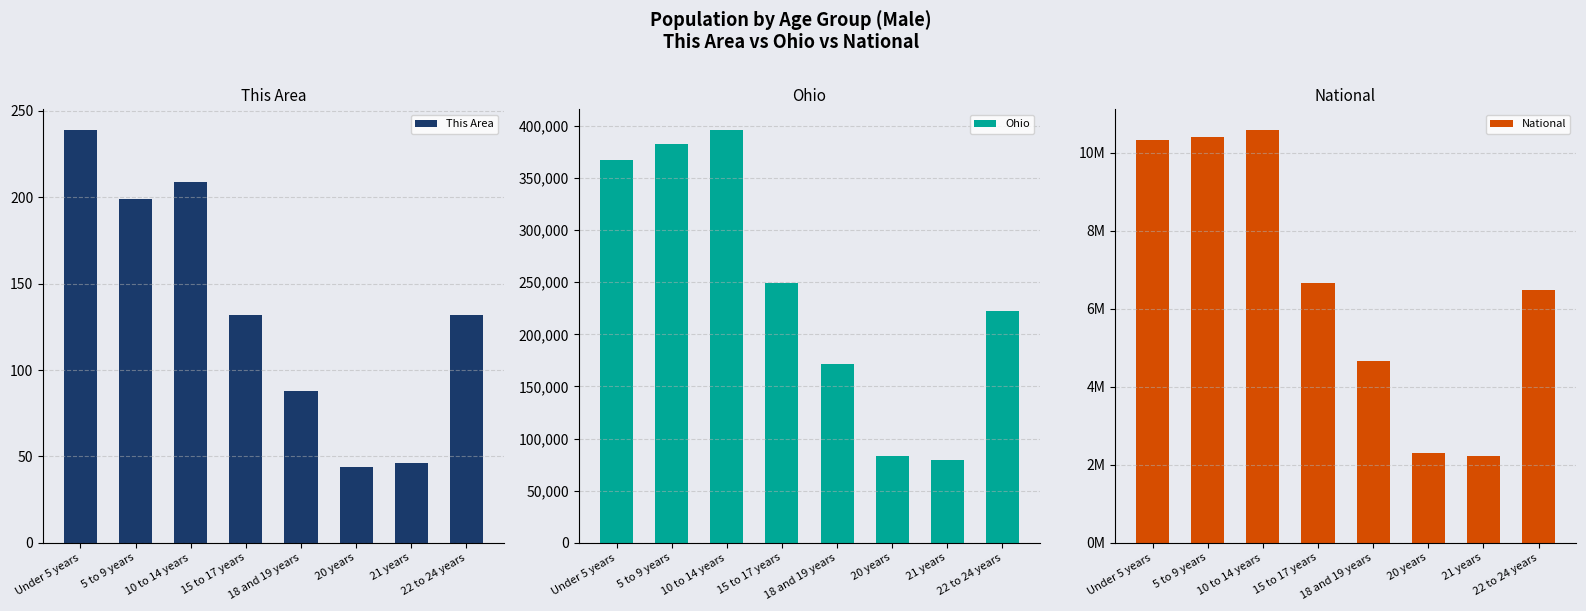

What is the total value across all series at 10 to 14 years?

10976223